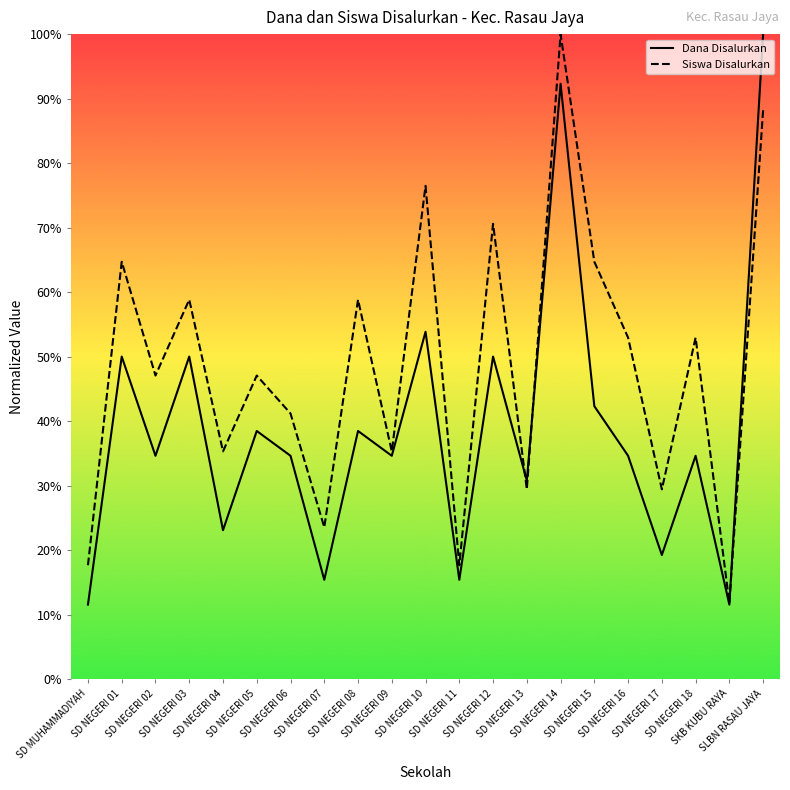

Between SD NEGERI 02 and SKB KUBU RAYA, which series saw the biggest shift?

Siswa Disalurkan